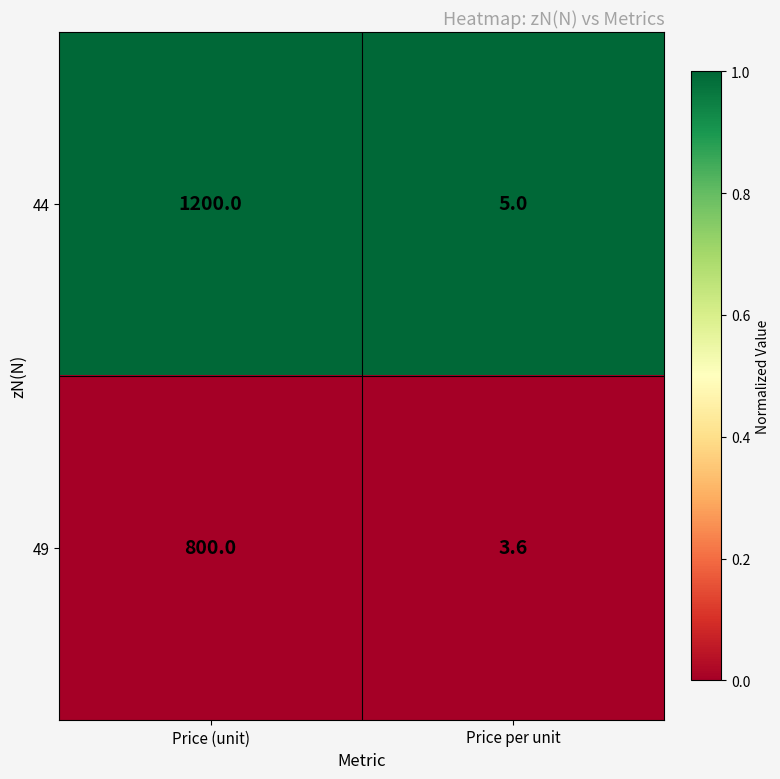

What is the minimum value shown in the chart?

3.6